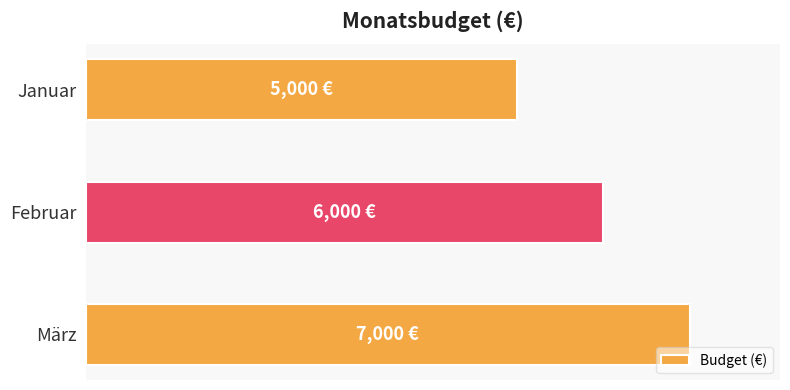

At which category does the chart reach its peak across all series?

März